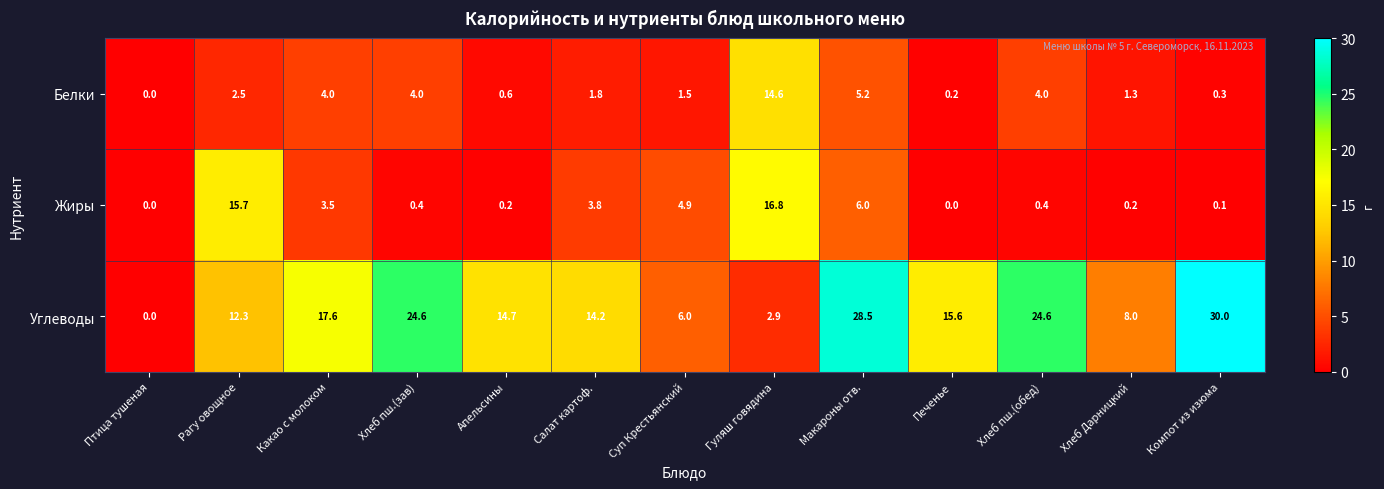

How many values in the Жиры series exceed 0?

11